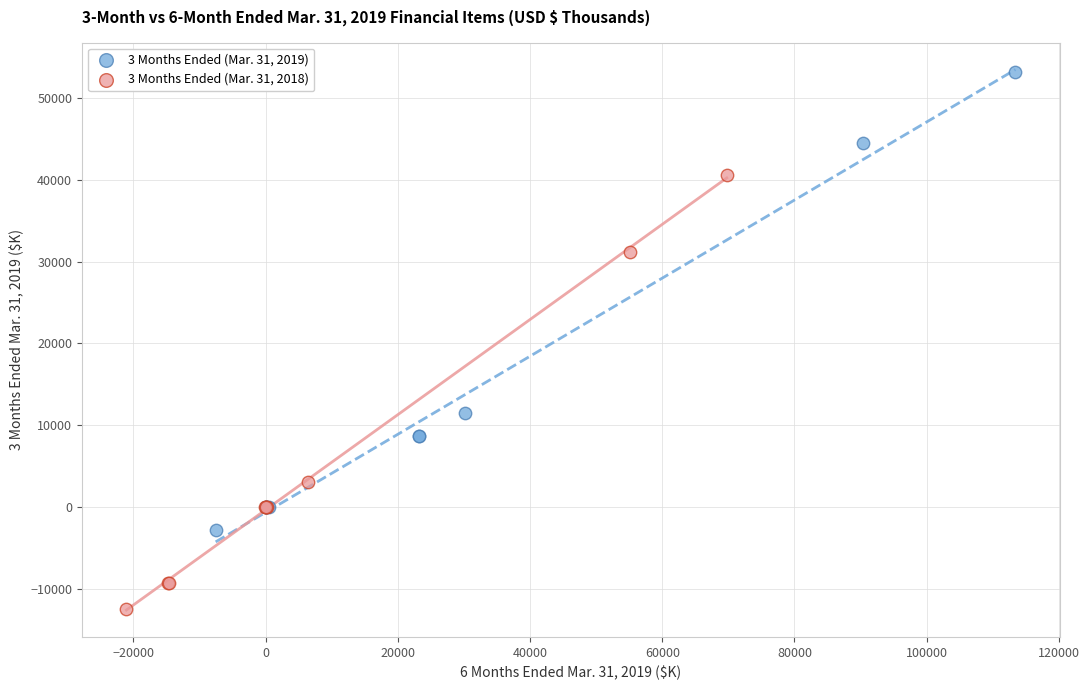

Which series reaches the maximum Y coordinate?

3 Months Ended (Mar. 31, 2019)